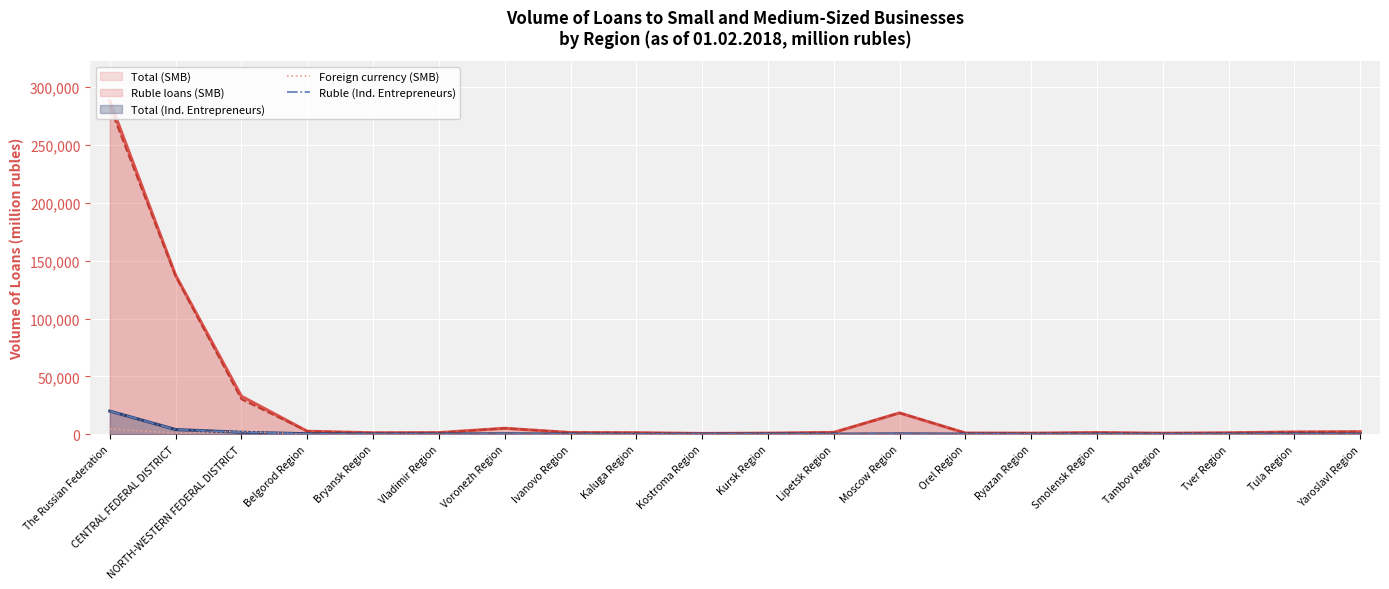

At which category does Foreign currency (SMB) reach its first local peak?

NORTH-WESTERN FEDERAL DISTRICT